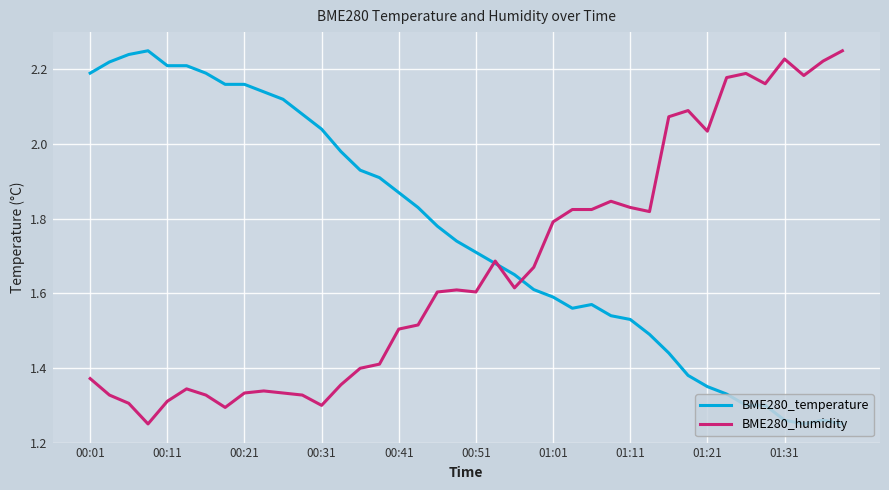

Rank the series by their average value, from highest to lowest.

BME280_temperature, BME280_humidity